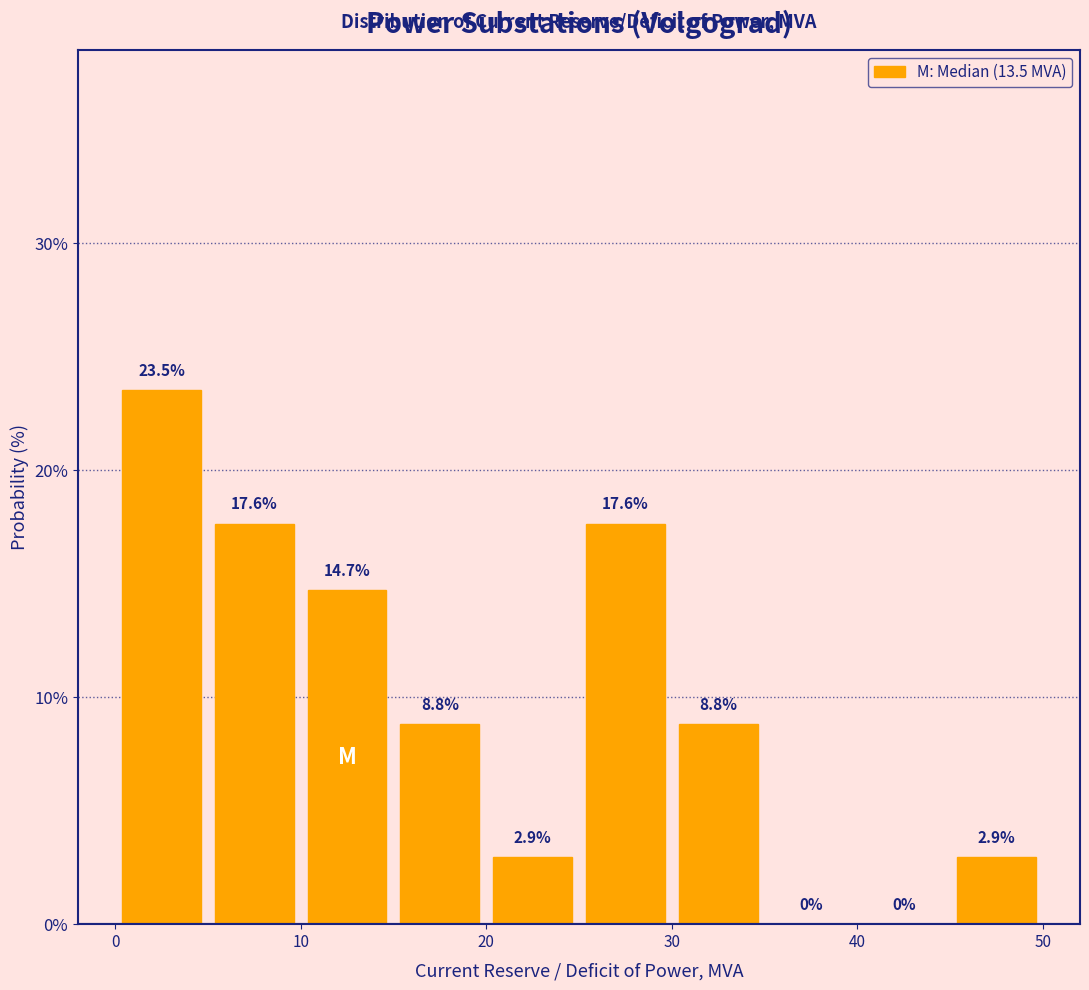

Reading left to right, transcribe this chart: for each bar, give the range it covers on the x-axis and its height.

0 to 5: 23.5
5 to 10: 17.6
10 to 15: 14.7
15 to 20: 8.8
20 to 25: 2.9
25 to 30: 17.6
30 to 35: 8.8
35 to 40: 0.0
40 to 45: 0.0
45 to 50: 2.9